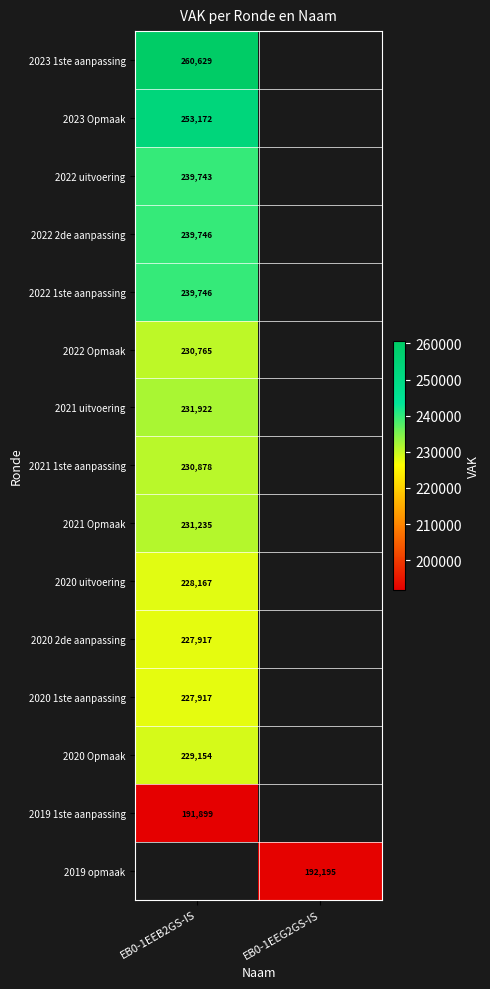

True or false: 2023 1ste aanpassing has a value of 260629 at EB0-1EEB2GS-IS.

True